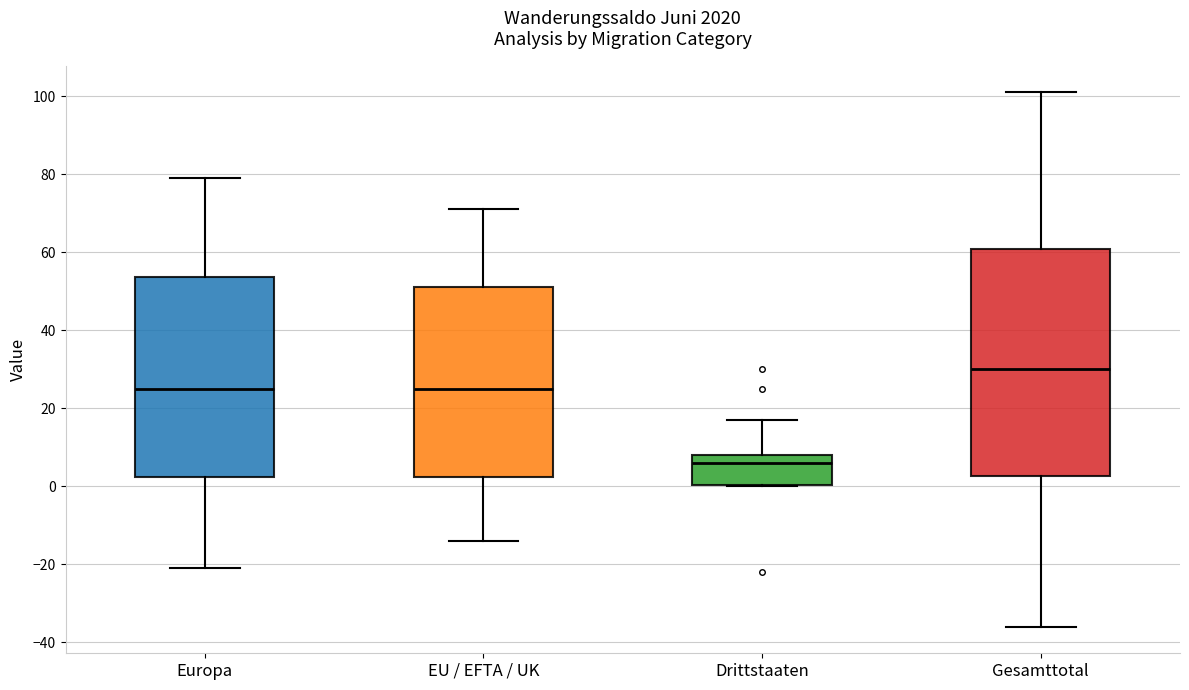

Which box is the tallest, from its lower edge to its upper edge?

Gesamttotal